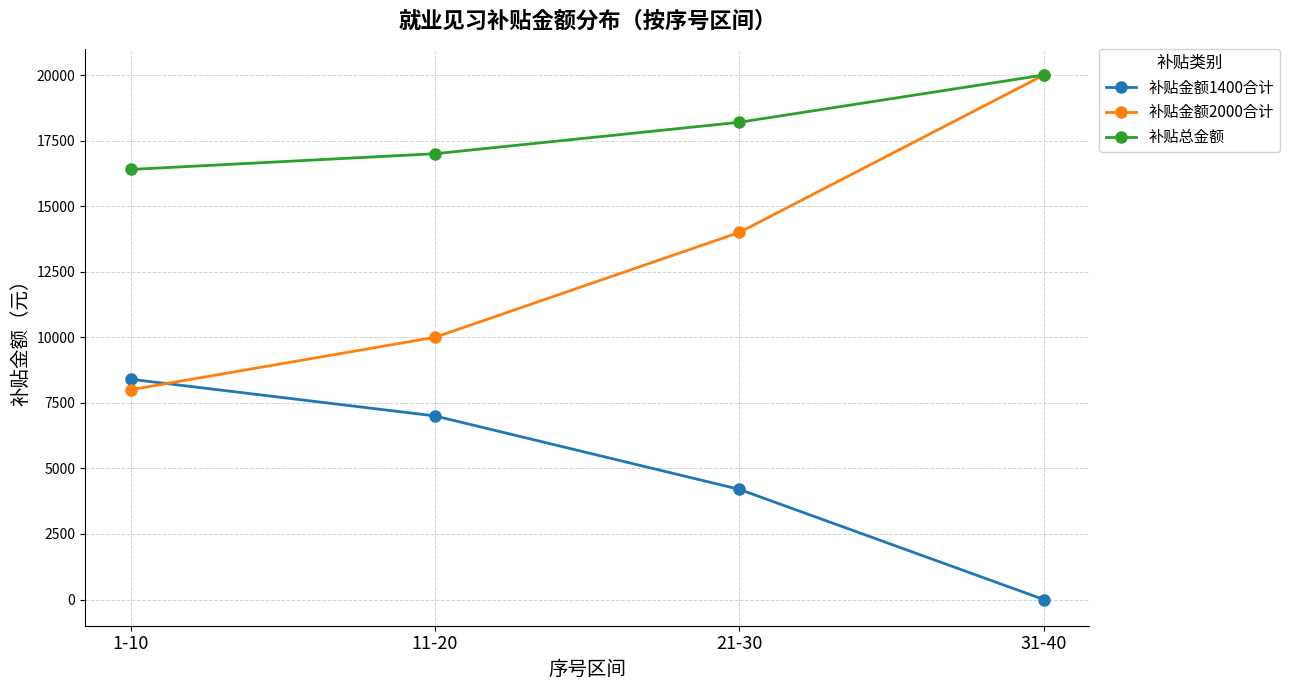

Which series has the widest spread of values?

补贴金额2000合计